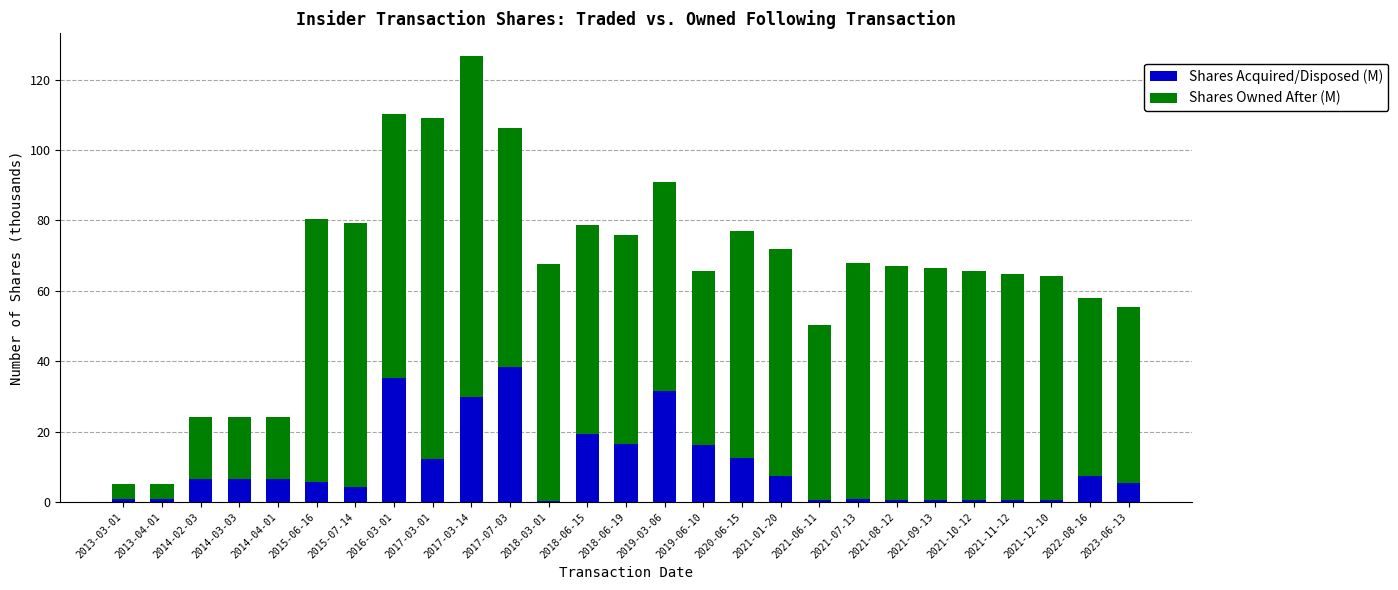

What are all the series names shown in the legend?

Shares Acquired/Disposed (M), Shares Owned After (M)